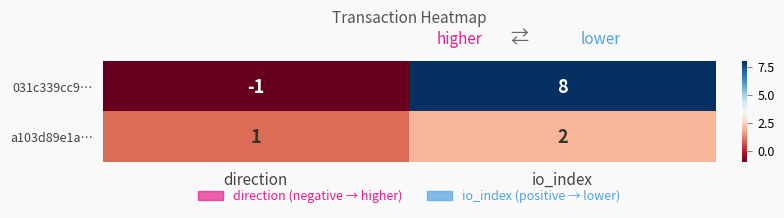

What is the sum of the 031c339cc9… values at direction and io_index?

7